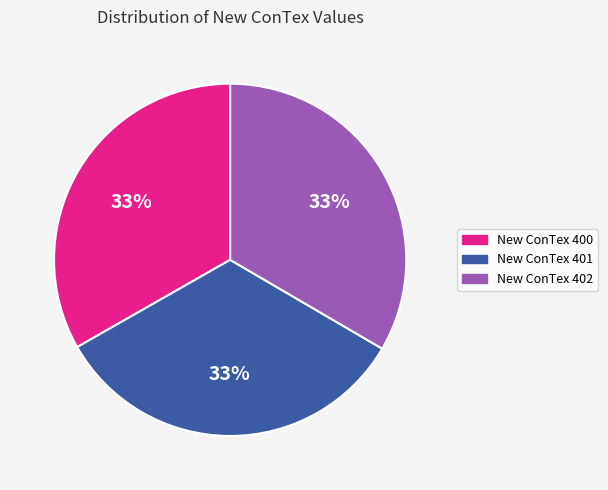

Approximately how many times larger is the value at New ConTex 401 compared to New ConTex 400?

1.0